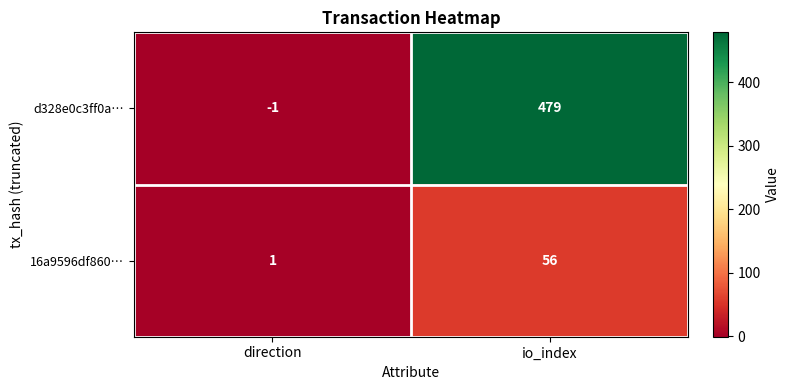

The d328e0c3ff0a… series shows 710 at io_index. True or false?

False